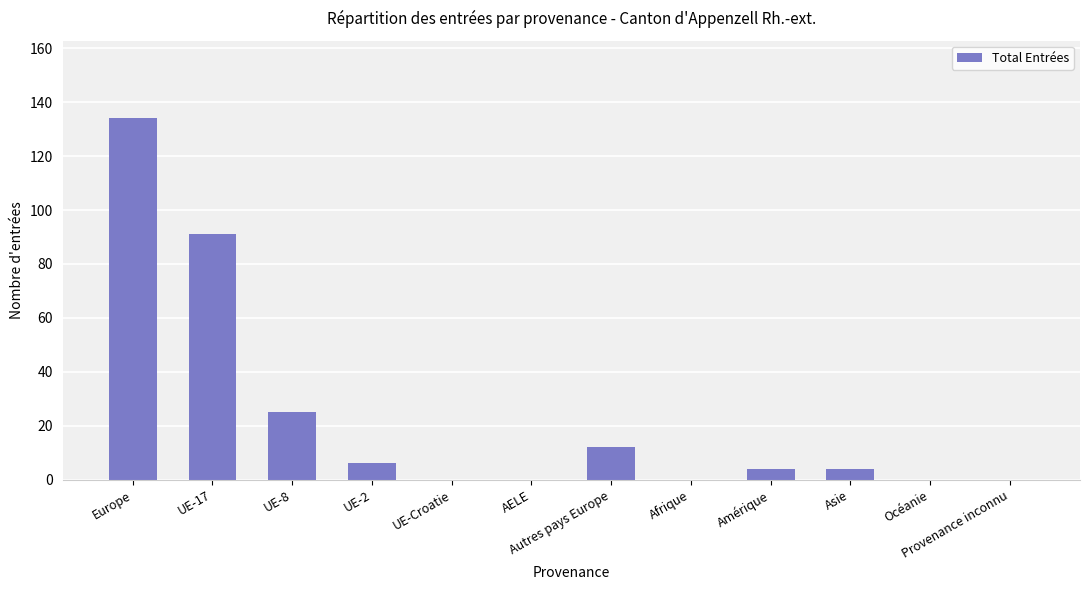

Are the bars horizontal?

No